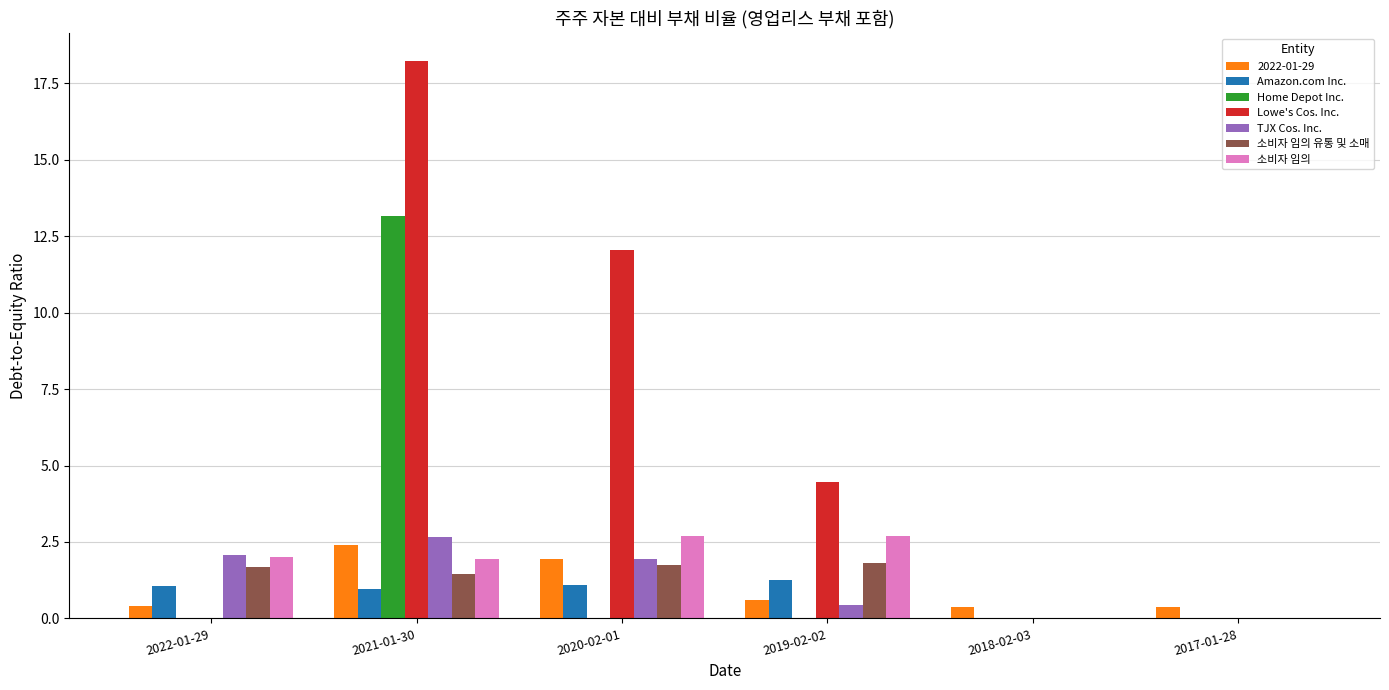

How many groups of bars are there?

6